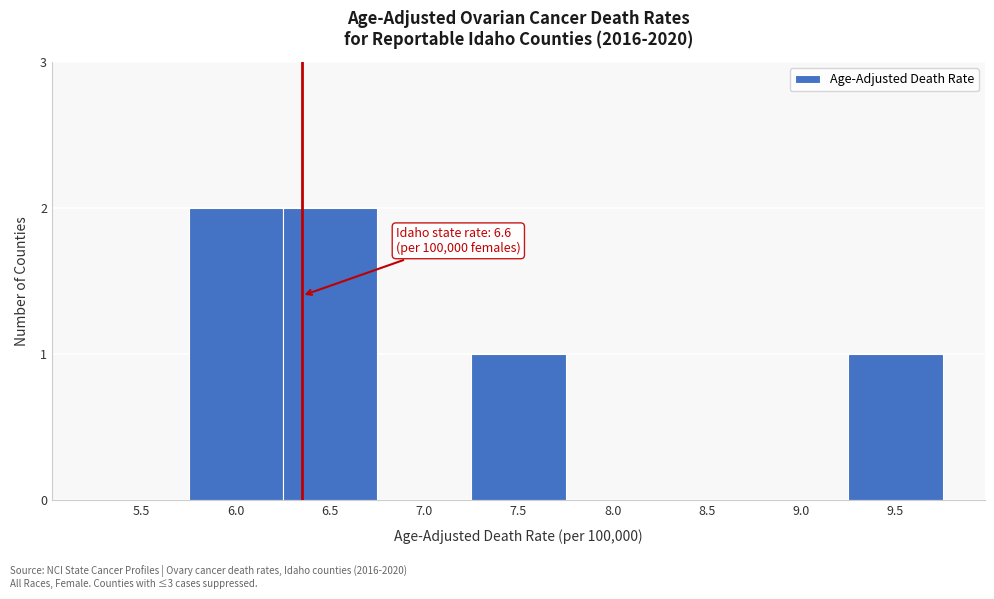

Reading left to right, extract all data points from this chart.

5.5=0	6.0=2	6.5=2	7.0=0	7.5=1	8.0=0	8.5=0	9.0=0	9.5=1